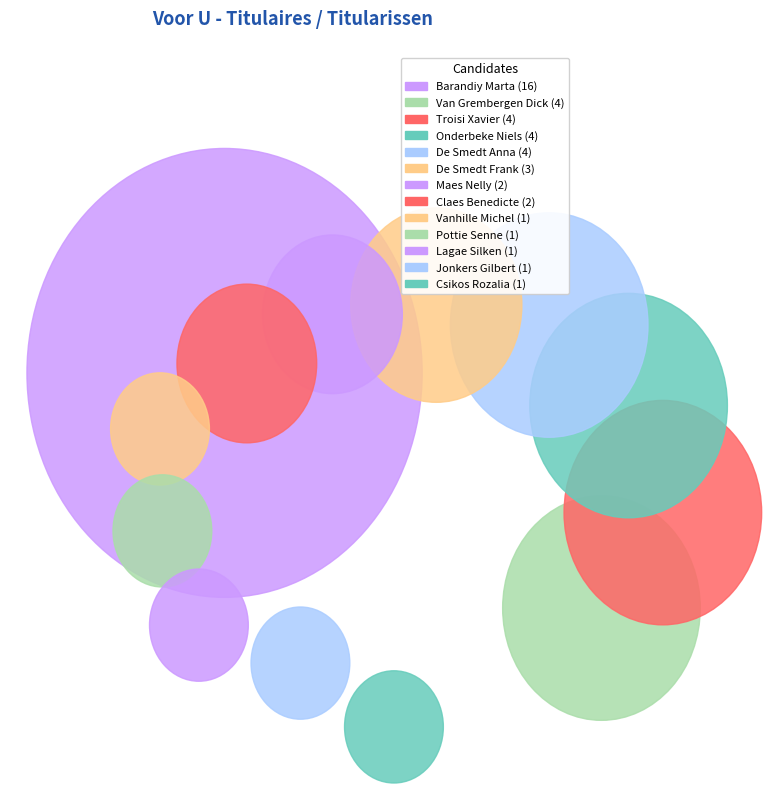

How many segments does this pie chart have?

13